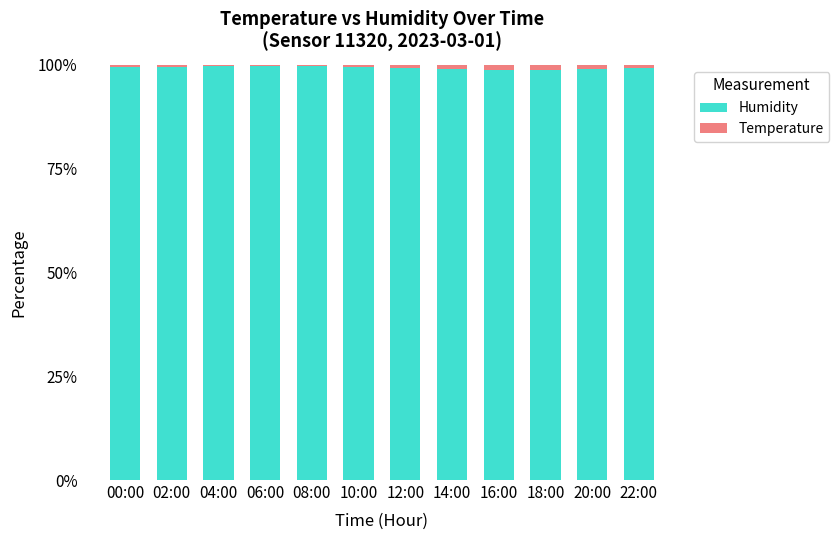

The value of Humidity at 20:00 is 161.4. True or false?

False